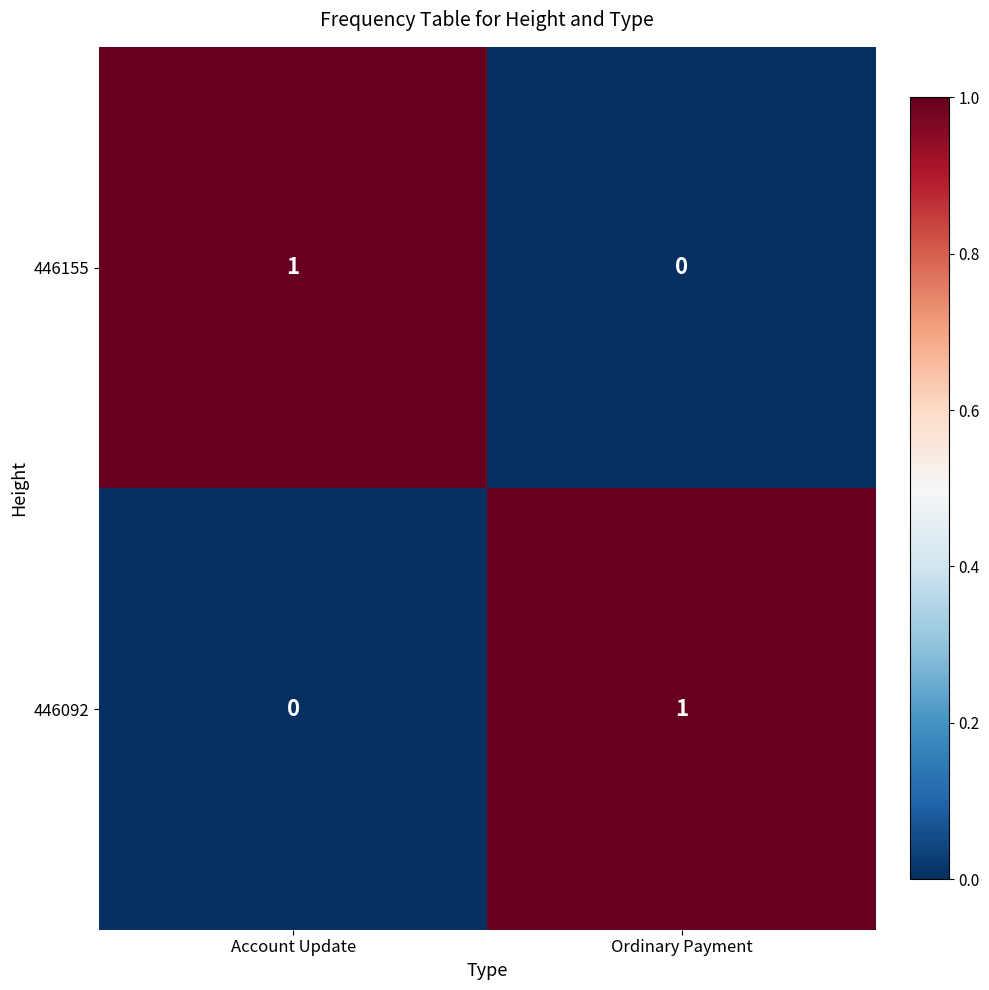

At which label is 446092 closest to 0?

Account Update